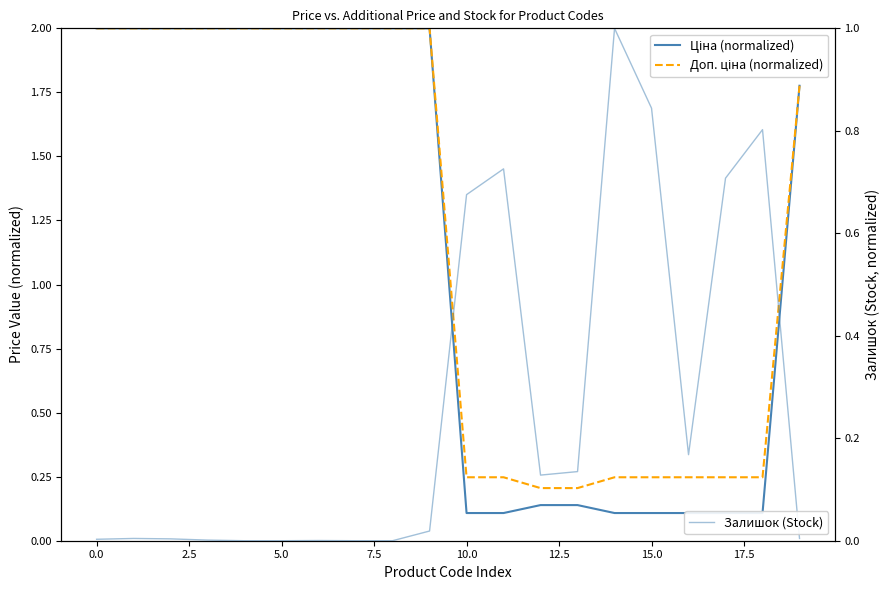

What is the approximate value of Ціна (normalized) at 11?

0.1